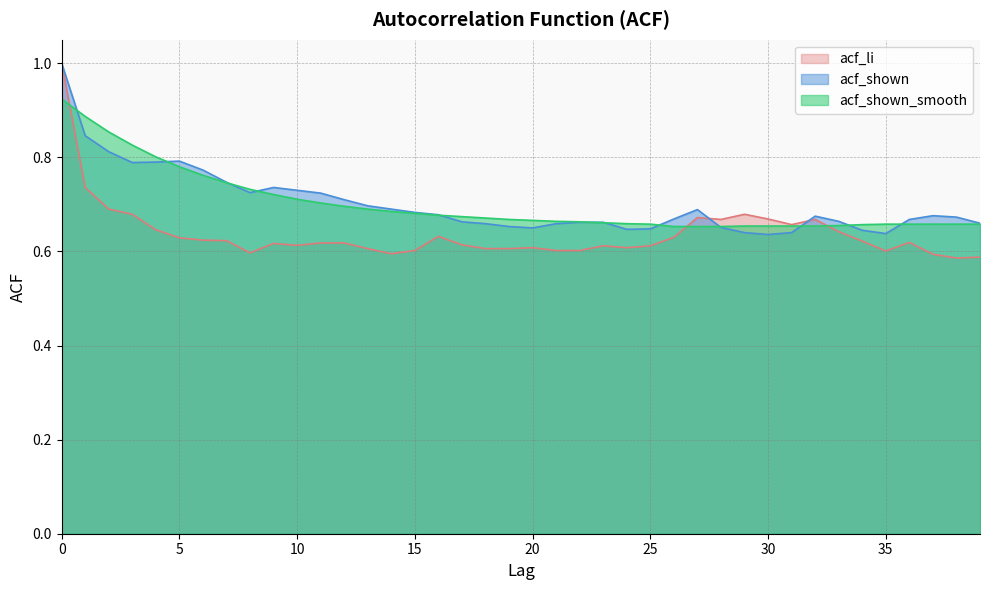

At which label does acf_shown reach its minimum?

30